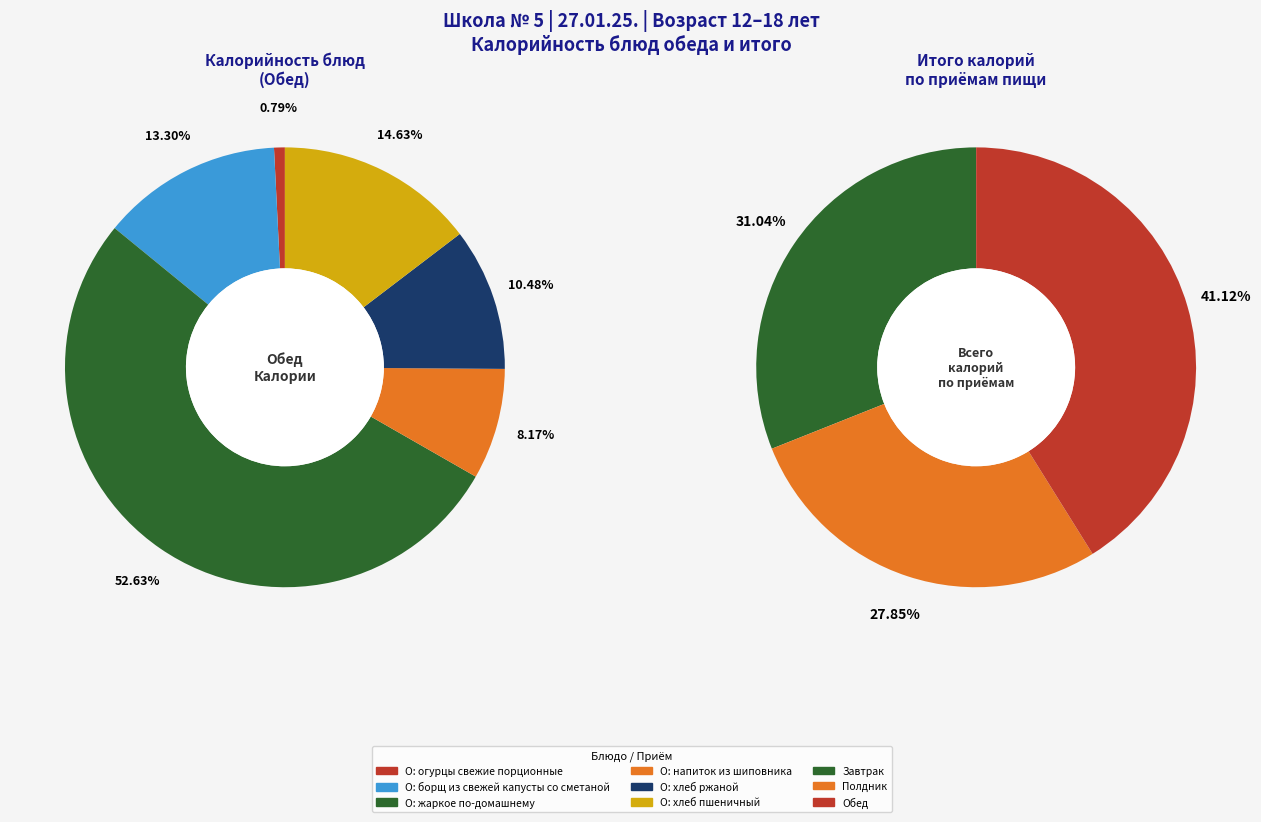

Combined, do Полдник and Завтрак account for over 50%?

Yes